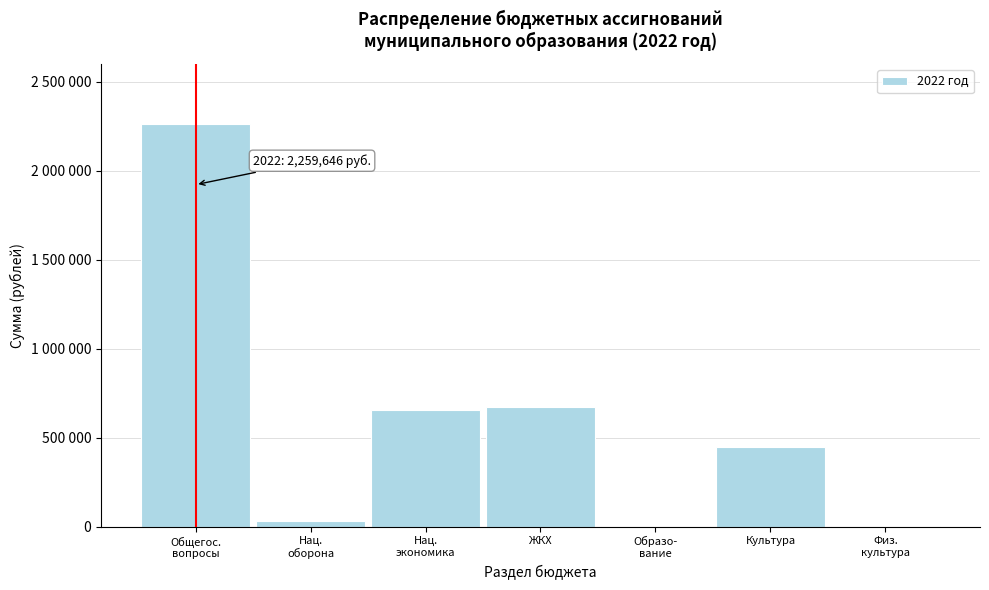

Are the bars horizontal?

No